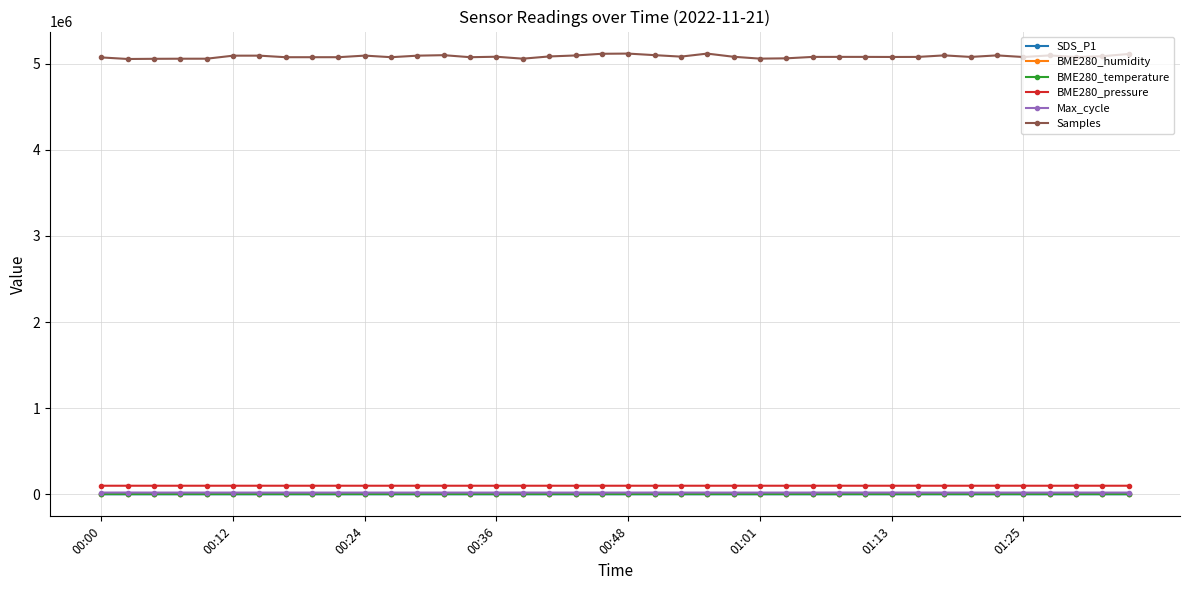

What is the minimum value for SDS_P1?

2.5